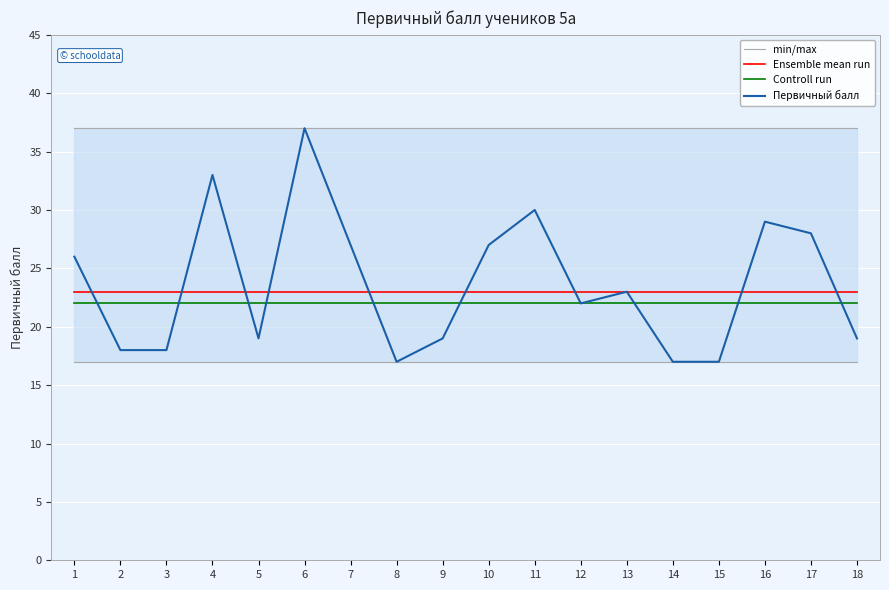

How many values in the Первичный балл series are below 23?

9